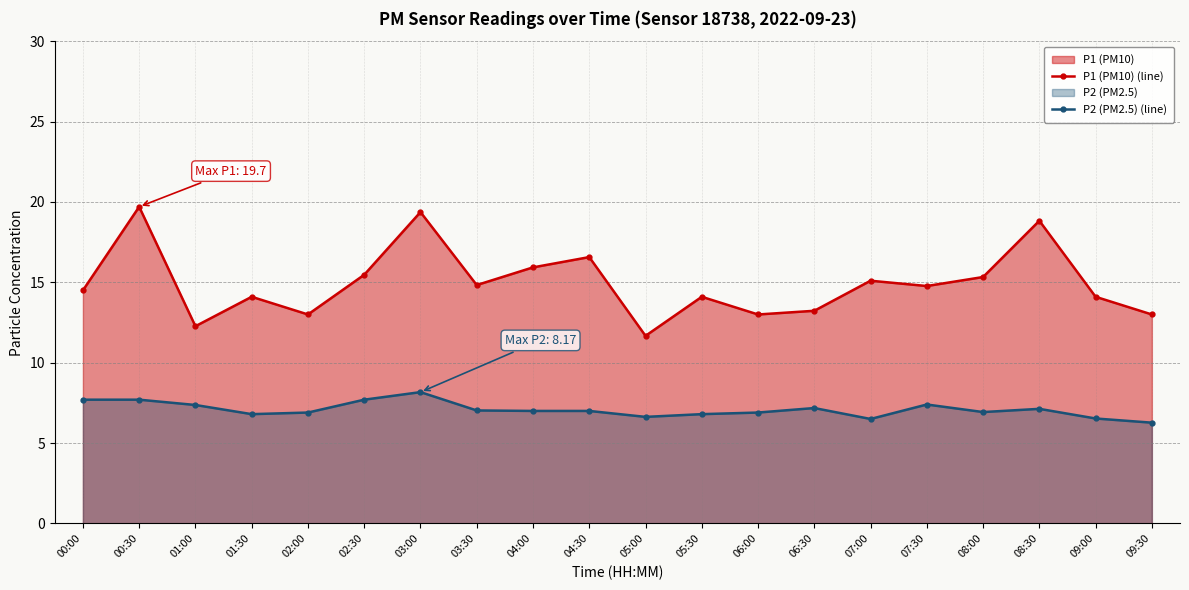

True or false: P2 (PM2.5) (line) and P1 (PM10) (line) cross at least once.

False